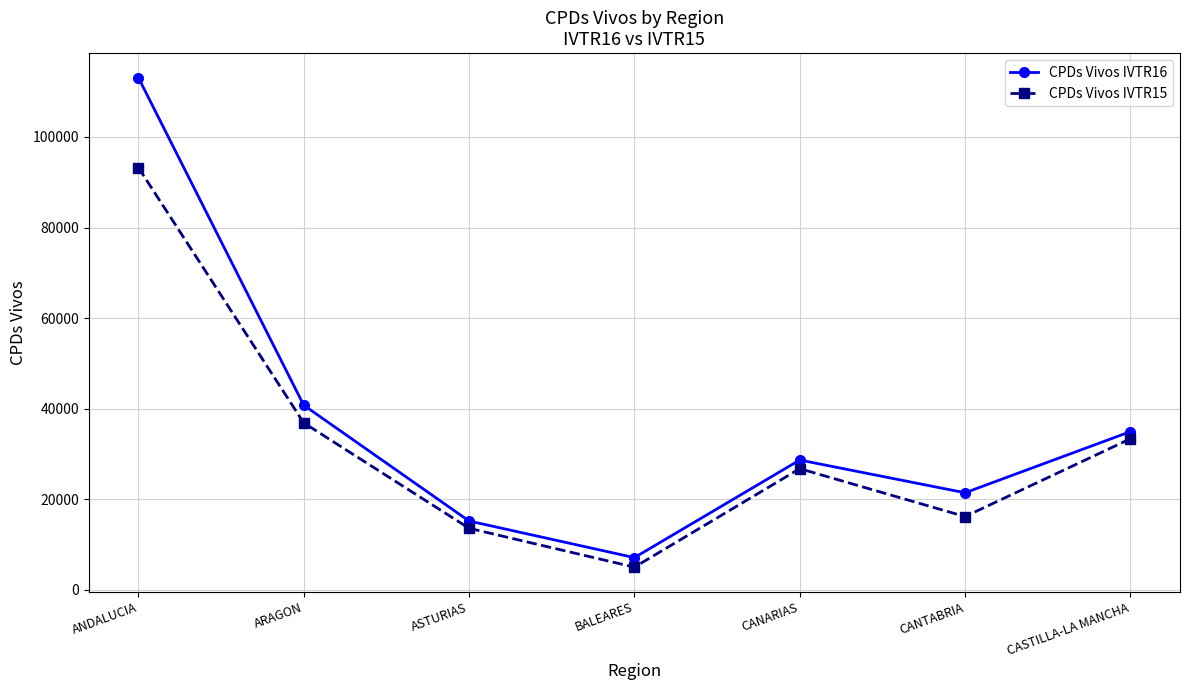

At which label is CPDs Vivos IVTR15 closest to 49105?

ARAGON